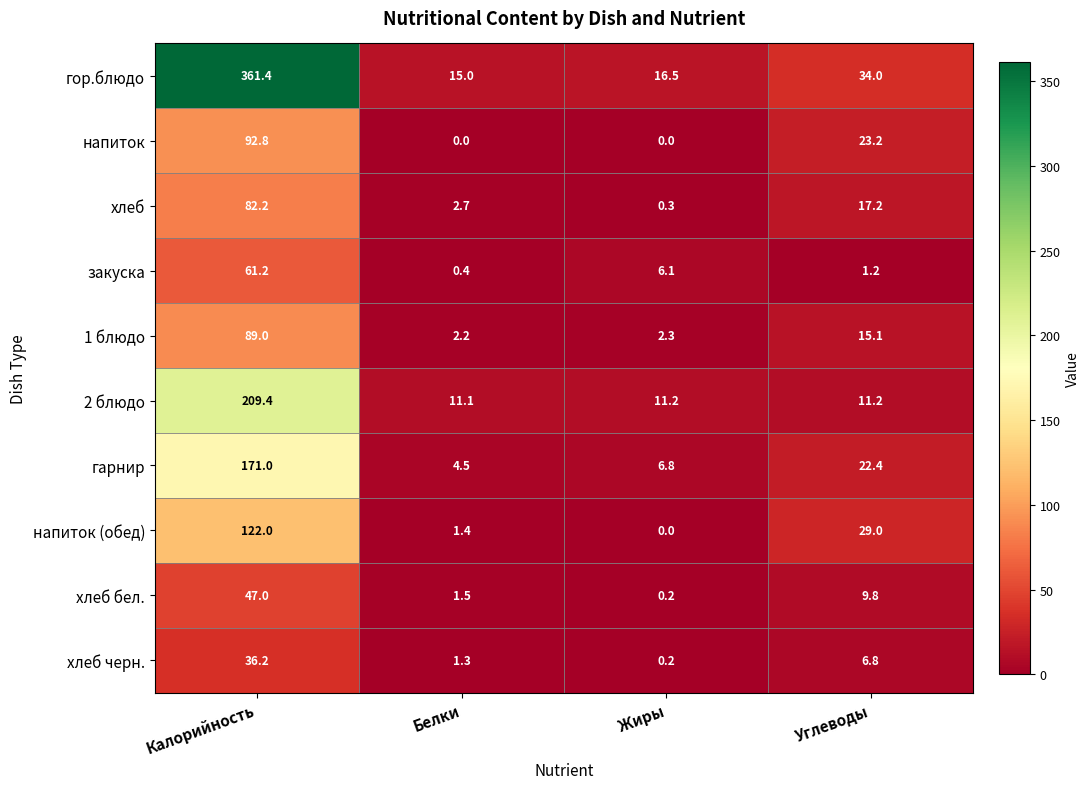

The value of 2 блюдо at Жиры is 11.2. True or false?

True